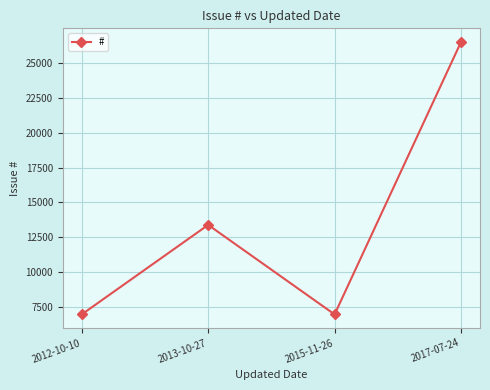

Count the number of categories in the chart.

4